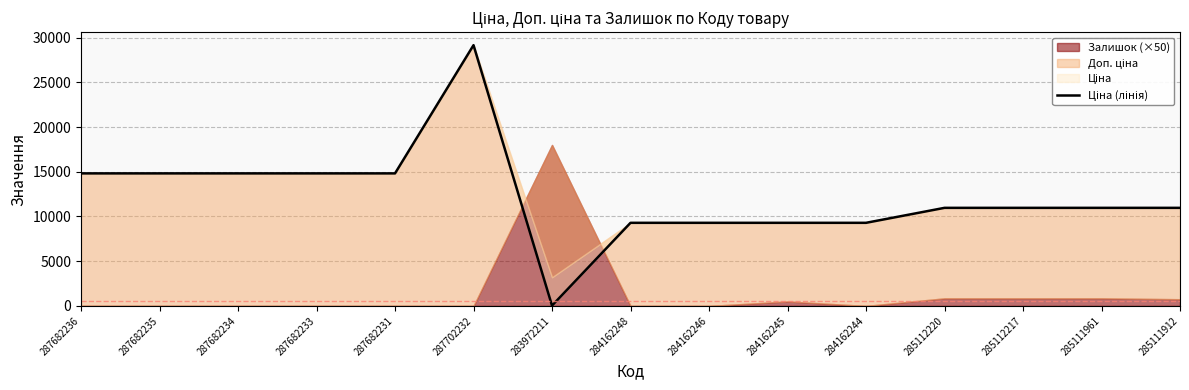

What is the value of the 15th point from the left?

10964.4